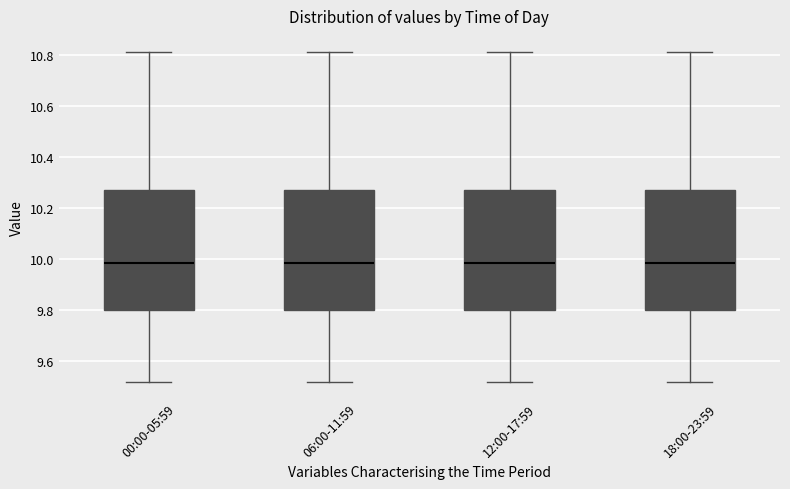

Reading left to right, transcribe this box plot: for each box, give where its median line is, the range the box spans, and where its two whiskers end, as read against the y-axis. The values are not printed on the chart, so give them approximately, as read against the axis.

00:00-05:59: median 9.98, box 9.80 to 10.28, whiskers 9.52 to 10.82
06:00-11:59: median 9.98, box 9.80 to 10.28, whiskers 9.52 to 10.82
12:00-17:59: median 9.98, box 9.80 to 10.28, whiskers 9.52 to 10.82
18:00-23:59: median 9.98, box 9.80 to 10.28, whiskers 9.52 to 10.82